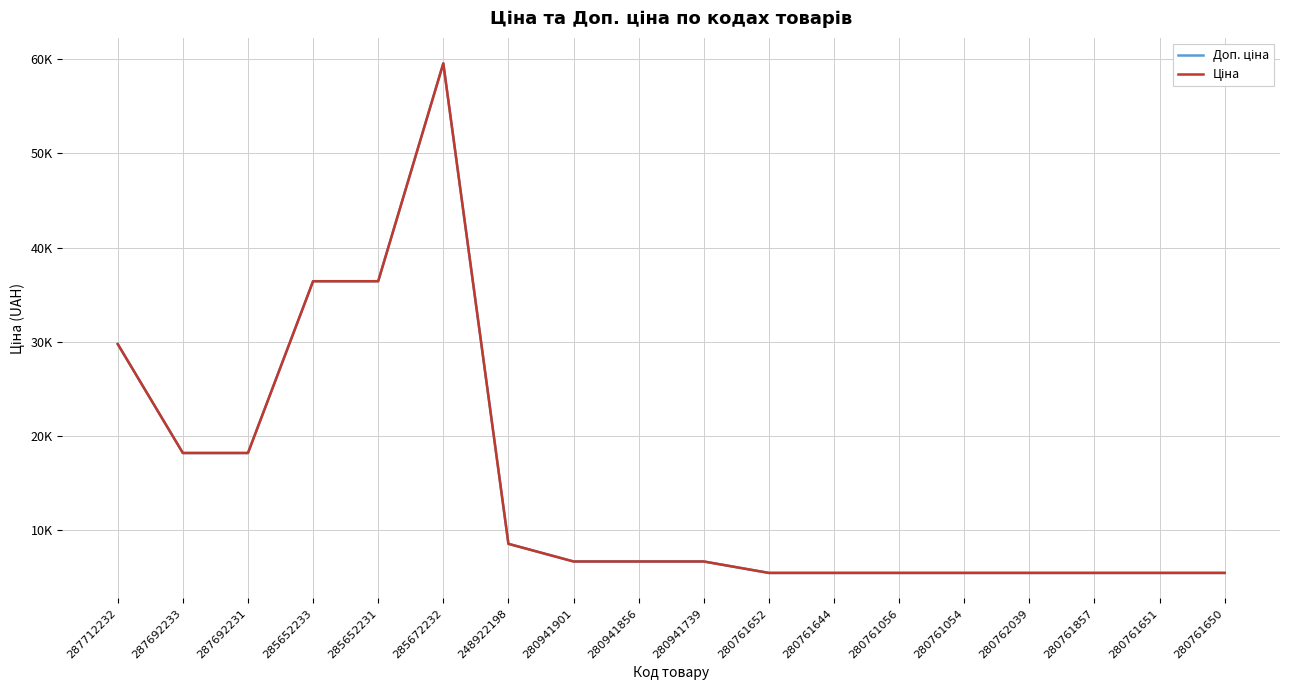

What is the total value across all series at 280761651?

10994.6